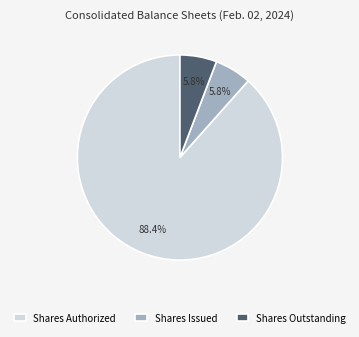

Do Shares Outstanding and Shares Authorized together represent more than half of the pie?

Yes